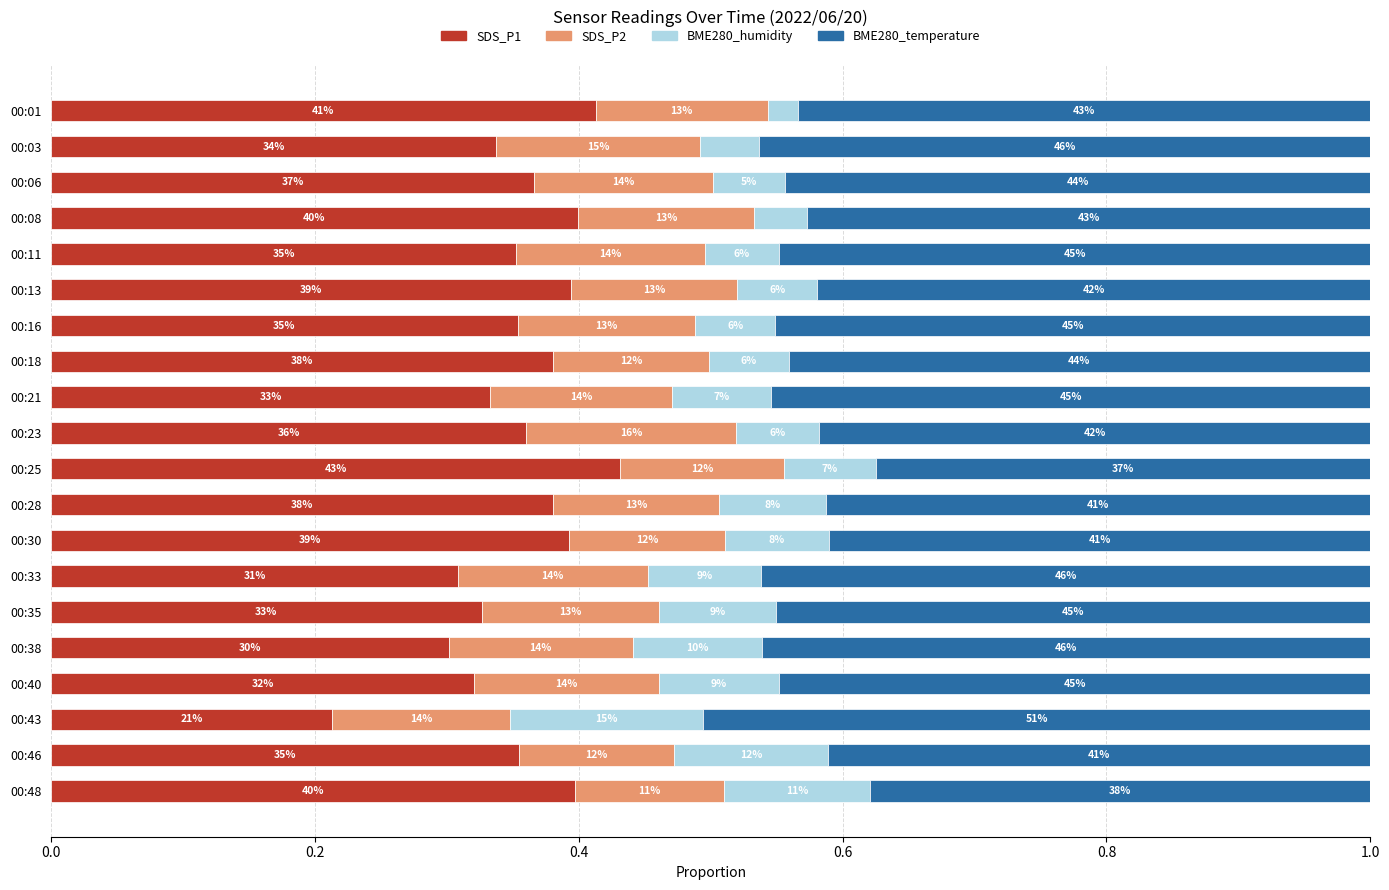

How many series are shown in this chart?

4